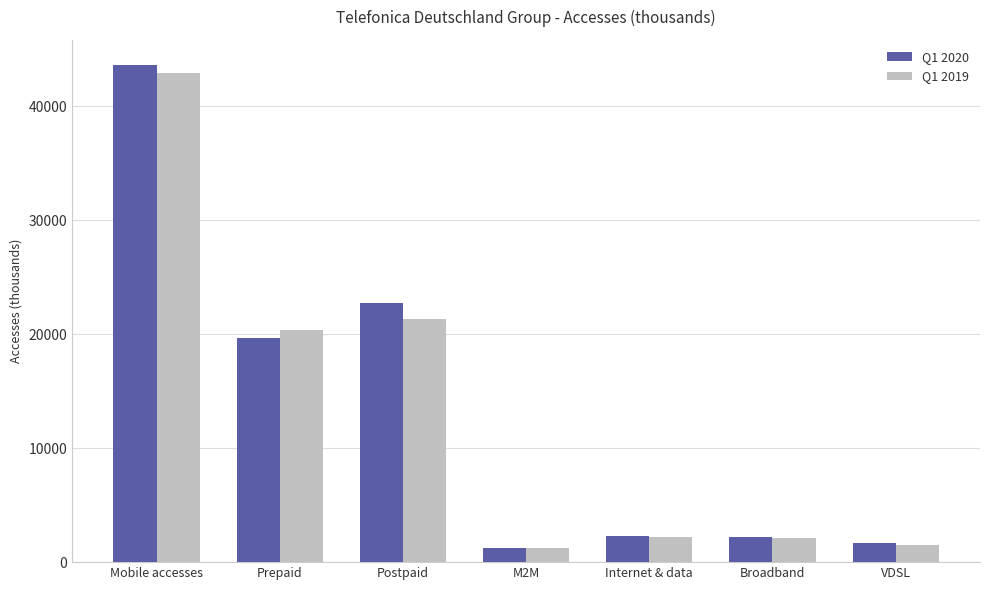

How many groups of bars are there?

7